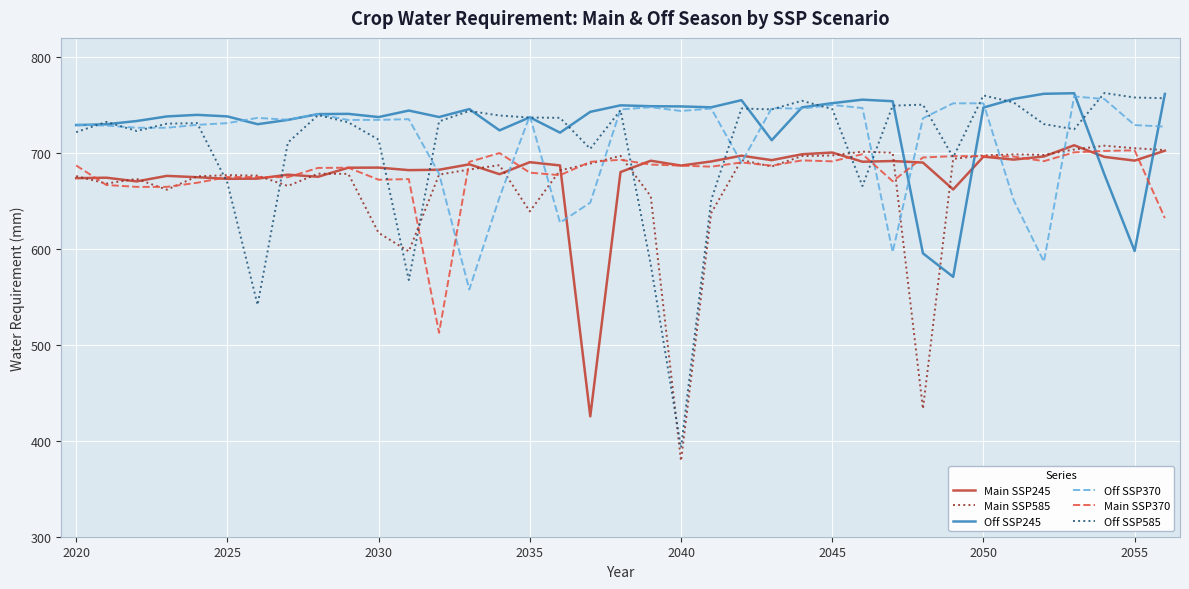

True or false: Off SSP245 and Main SSP370 cross at least once.

True